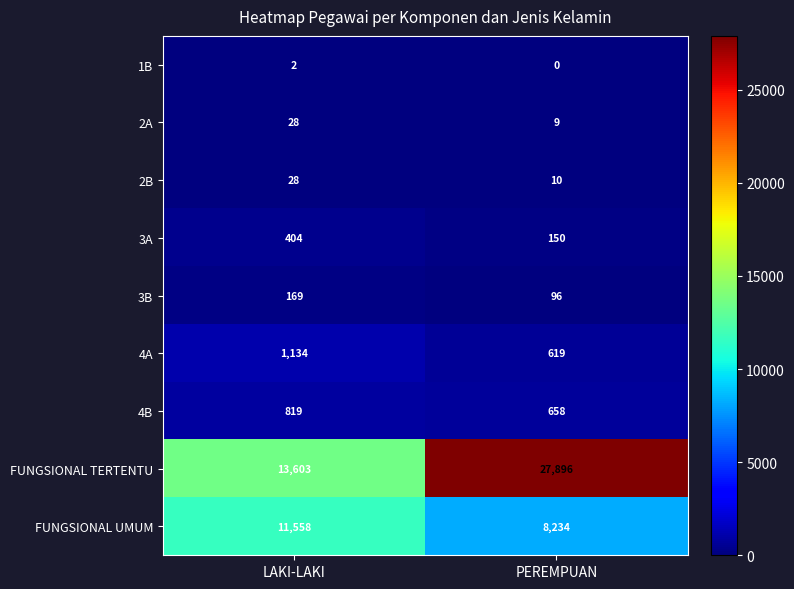

Rank the categories by 3B value from lowest to highest.

PEREMPUAN, LAKI-LAKI